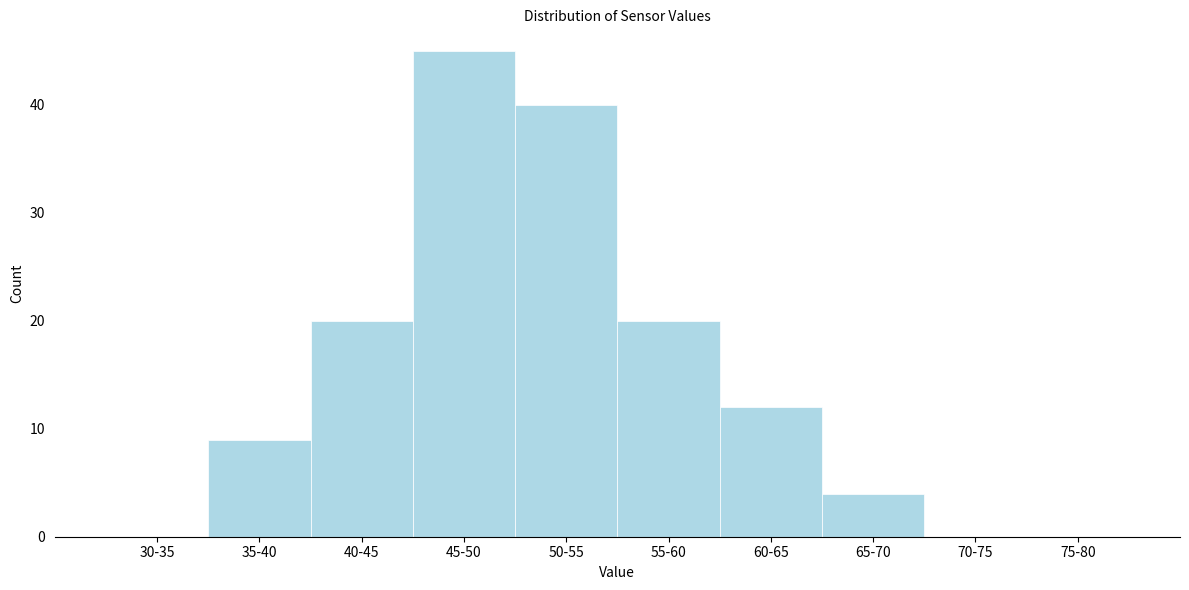

Reading left to right, what are all the values shown in this chart?

30-35=0	35-40=9	40-45=20	45-50=45	50-55=40	55-60=20	60-65=12	65-70=4	70-75=0	75-80=0